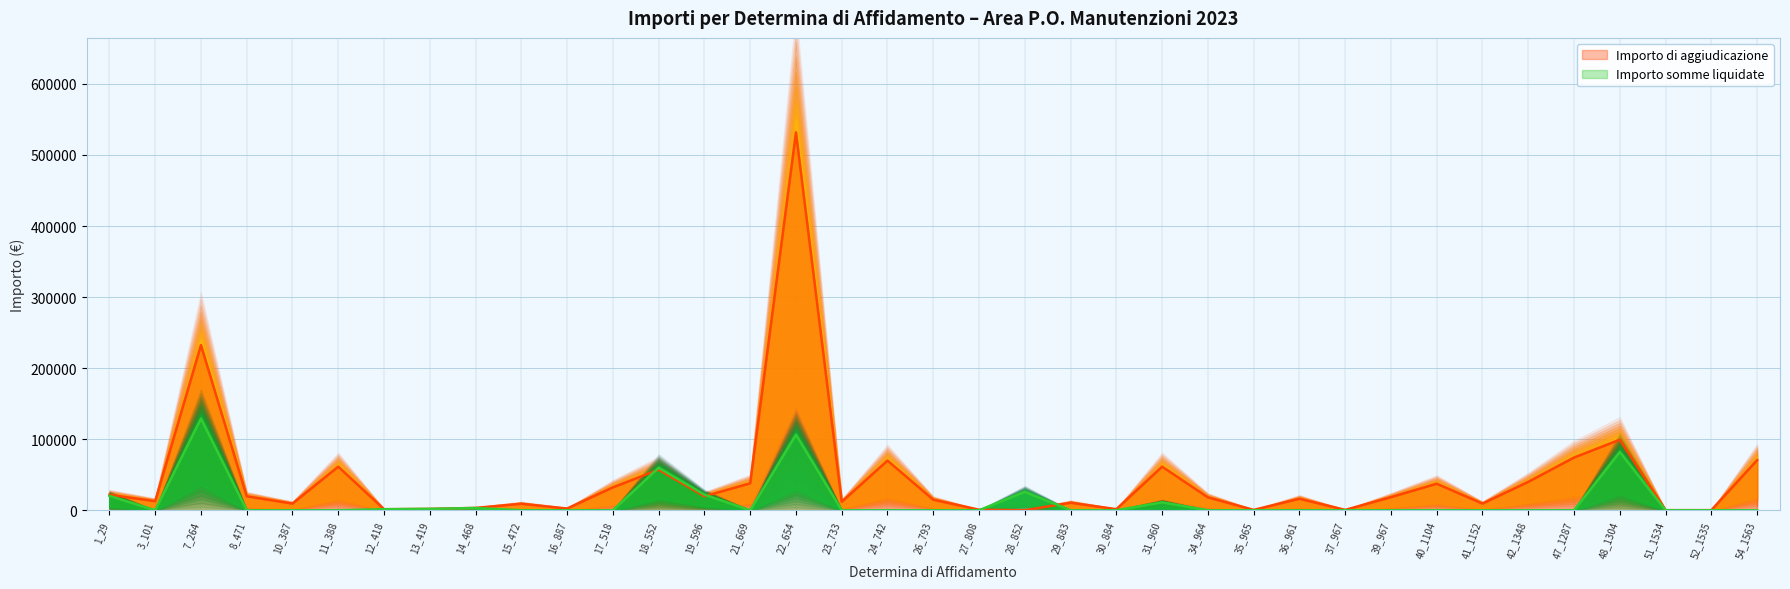

Reading right to left, what are all the values shown in this chart?

Importo di aggiudicazione: 70569.9	135.0	135.0	99347.4	74230.9	39983.2	9380.7	37339.5	18422.8	500.0	16200.0	499.9	18194.5	61376.0	1507.1	10560.0	0.0	756.0	14880.8	69904.6	11894.3	531834.6	37930.1	19657.0	57104.0	32227.5	2408.0	9134.0	3285.0	1900.0	1440.0	61375.4	9380.7	19657.0	232426.1	12804.6	21770.0
Importo somme liquidate: 0.0	0.0	0.0	81967.2	0.0	0.0	0.0	0.0	0.0	0.0	0.0	0.0	0.0	11159.2	0.0	0.0	25931.7	0.0	0.0	0.0	0.0	106366.9	0.0	21945.0	59831.5	0.0	0.0	0.0	3150.0	1900.0	1440.0	0.0	0.0	0.0	128900.0	0.0	20205.9